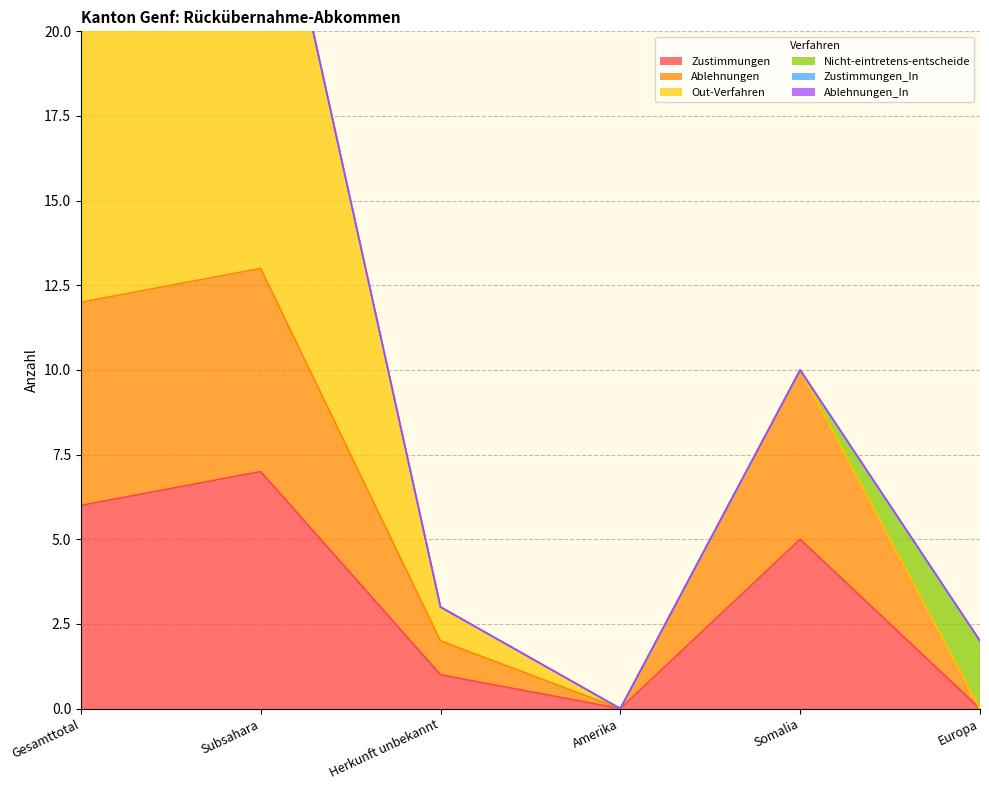

At which category is the sum across all series the highest?

Gesamttotal